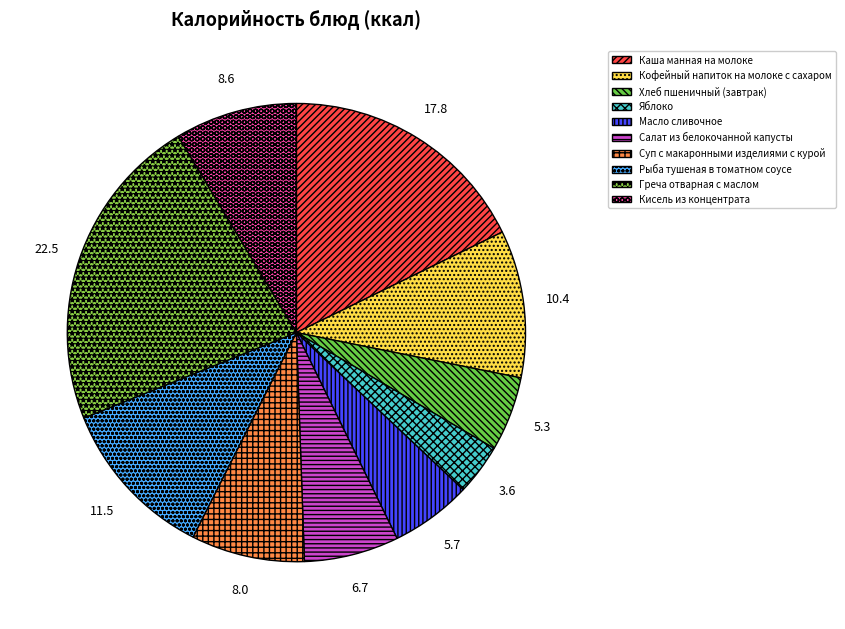

Is Хлеб пшеничный (завтрак) the majority of the pie?

No